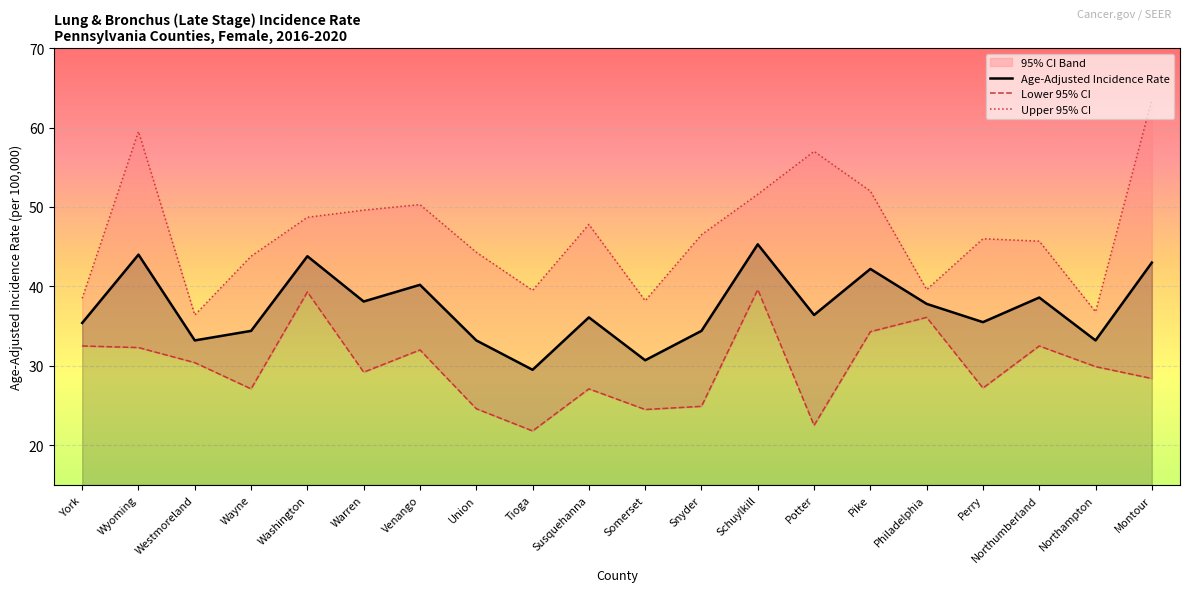

How many distinct data groups are displayed?

3